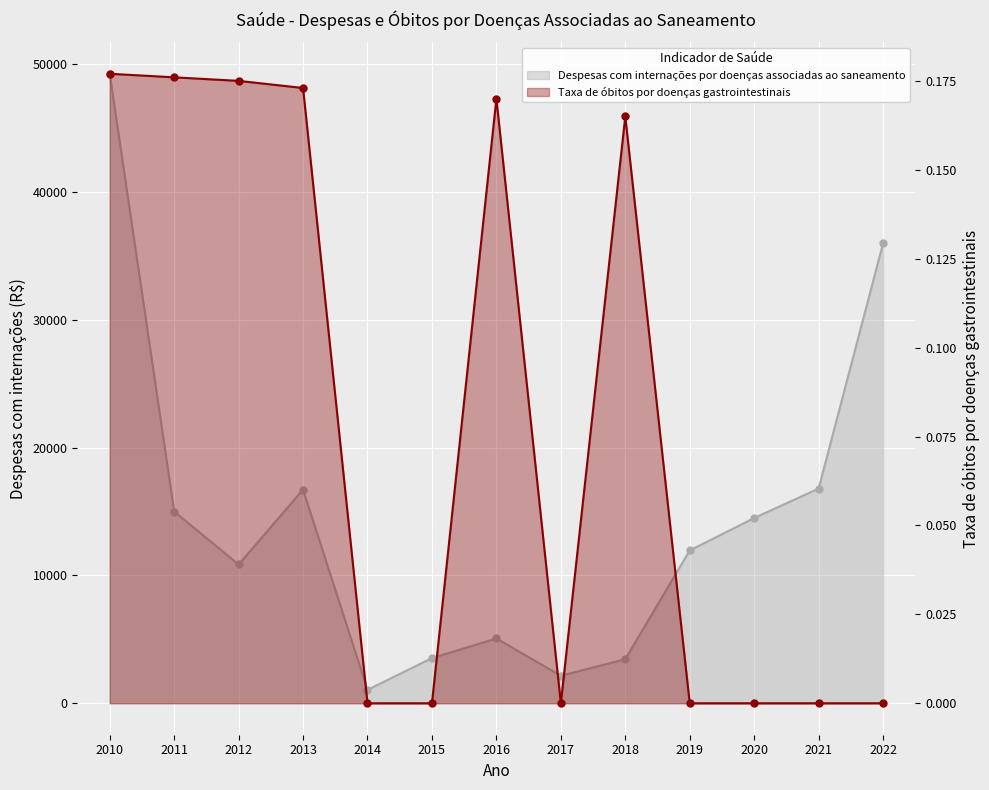

What is the average value of the Despesas com internações por doenças associadas ao saneamento series?

14328.7